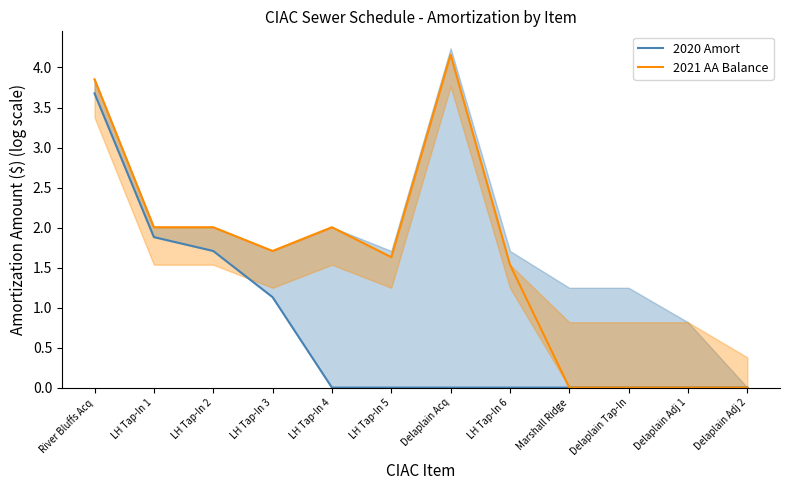

What is the difference between the 2020 Amort values at Delaplain Adj 2 and River Bluffs Acq?

3.7